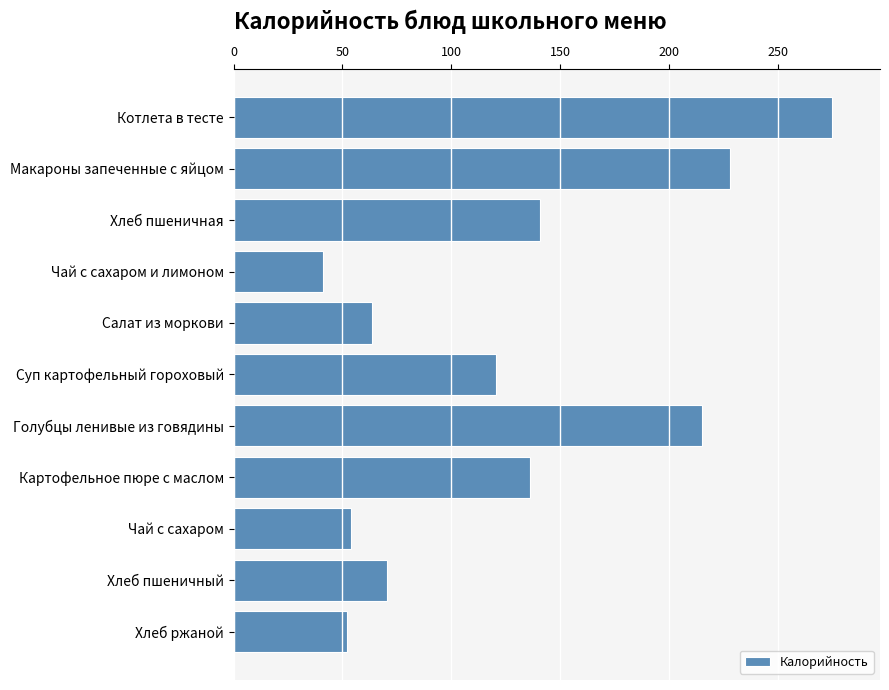

Approximately how many times larger is the value at Хлеб пшеничный compared to Хлеб пшеничная?

0.5